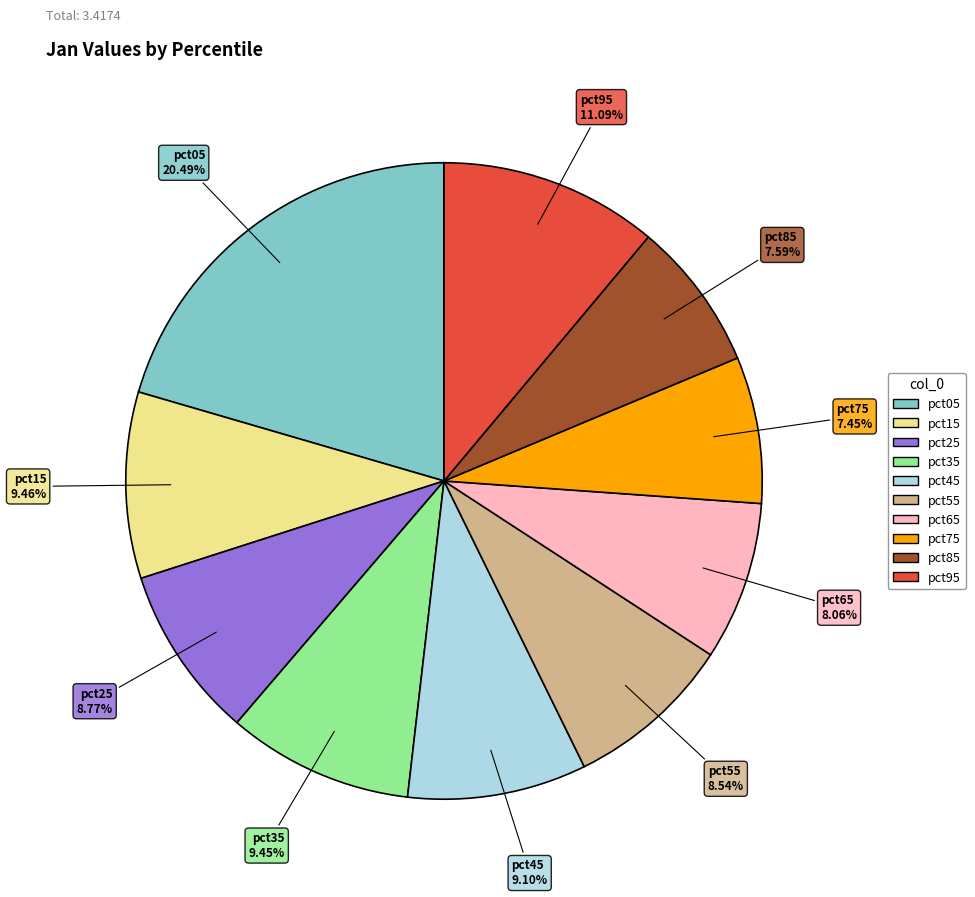

How many segments does this pie chart have?

10